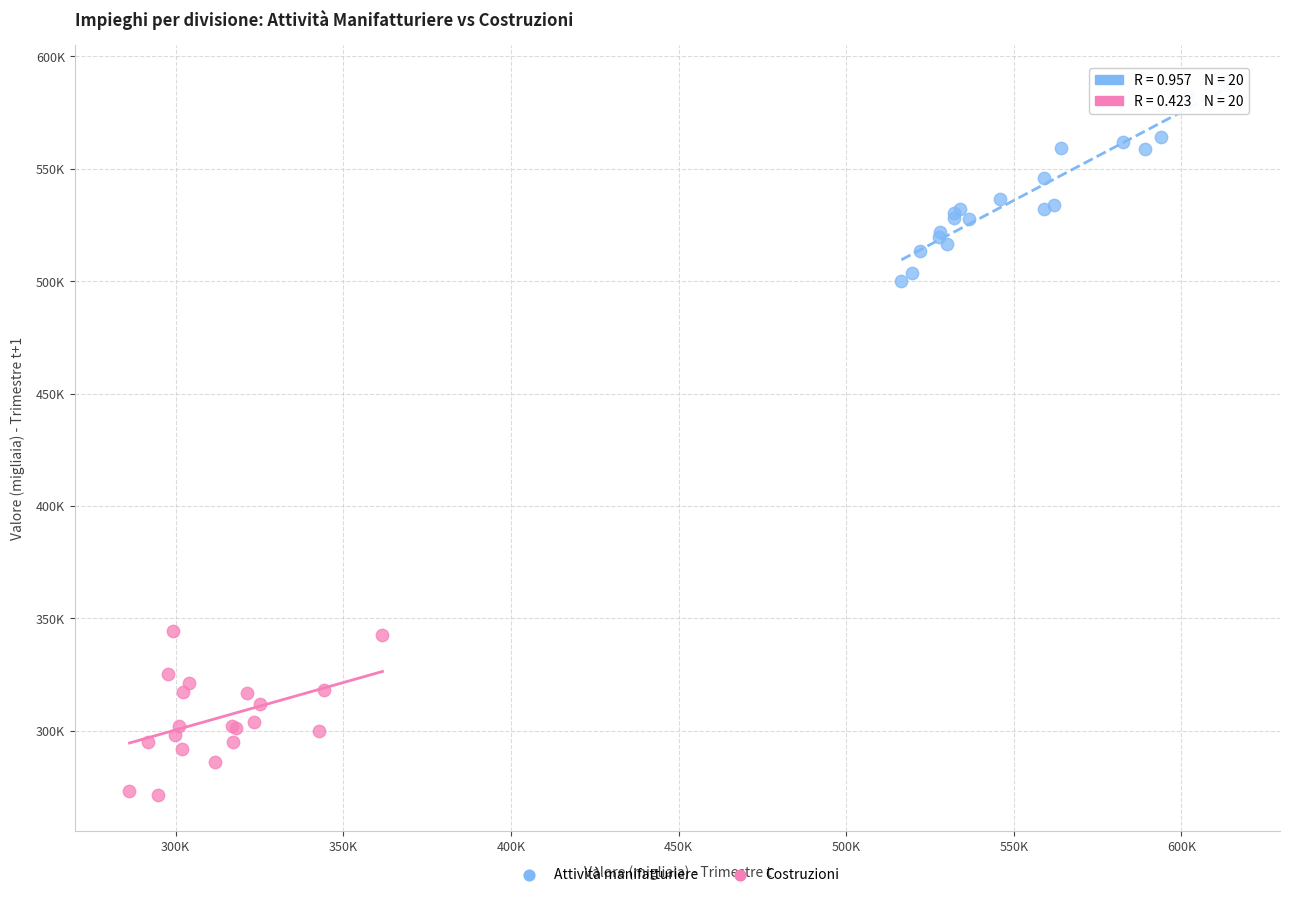

What are all the series names shown in the legend?

Attività manifatturiere, Costruzioni